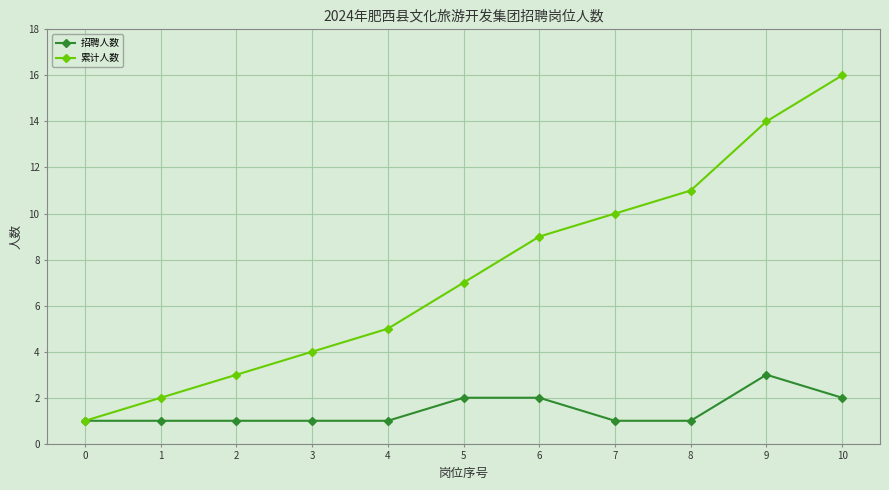

The value of 累计人数 at 9 is 14. True or false?

True